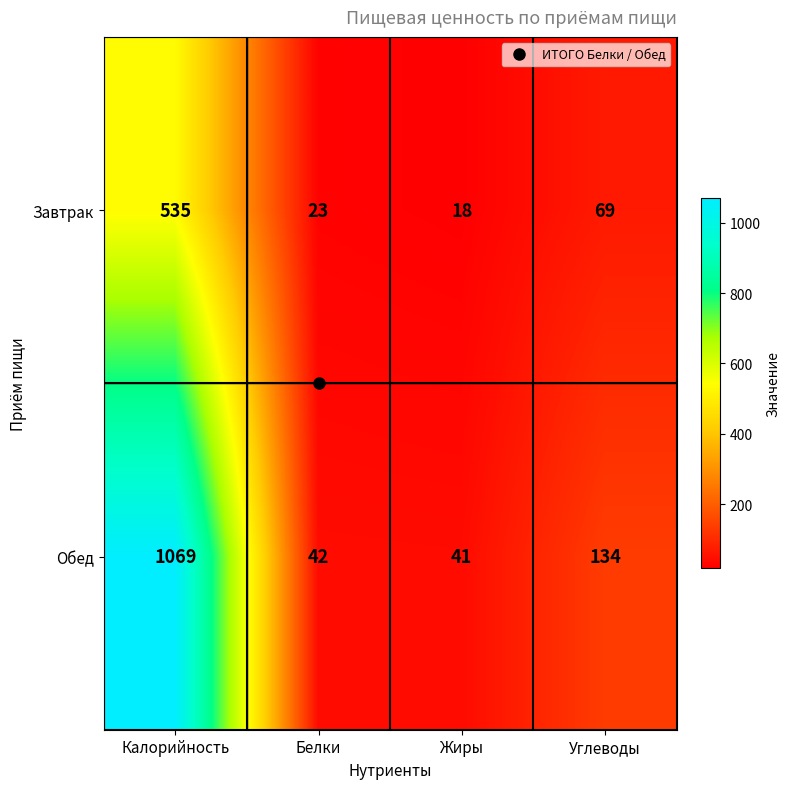

Rank the series at Углеводы from lowest to highest value.

Завтрак, Обед